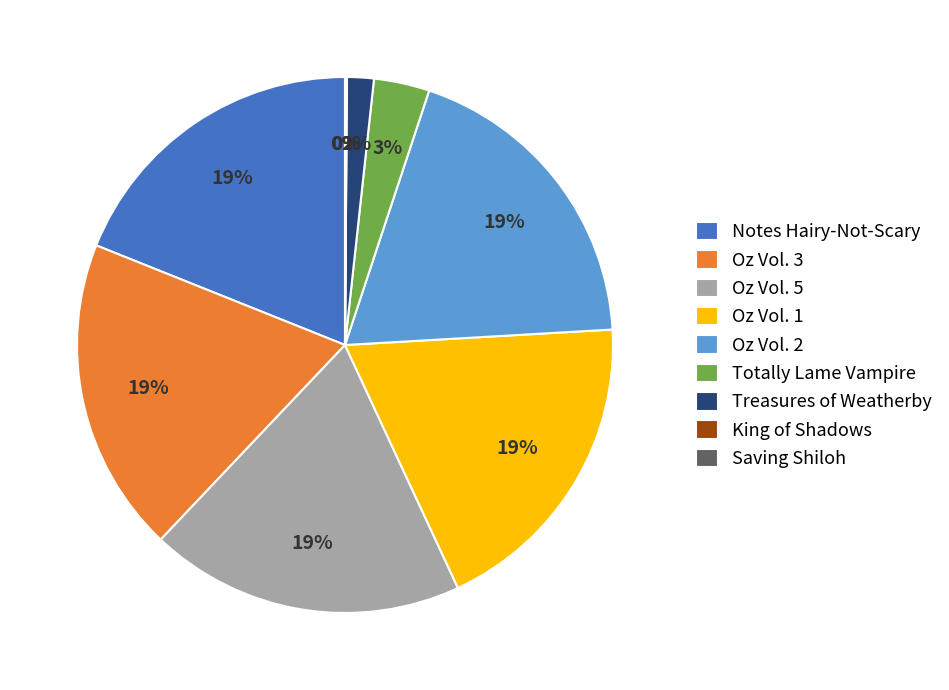

What percentage is the Treasures of Weatherby slice, to the nearest percent?

2%